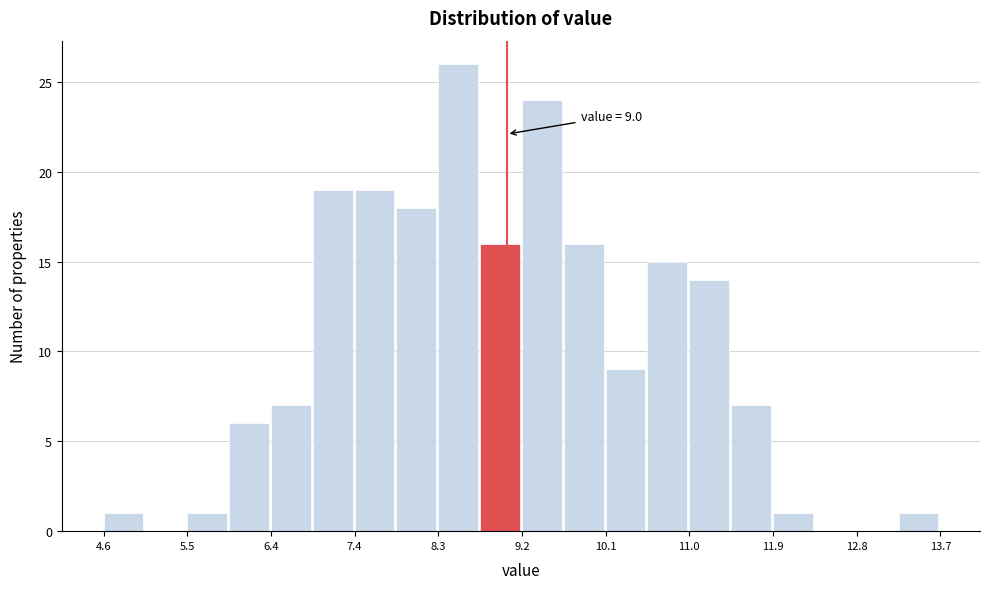

Which range on the x-axis has the tallest bar?

8.3 to 8.7